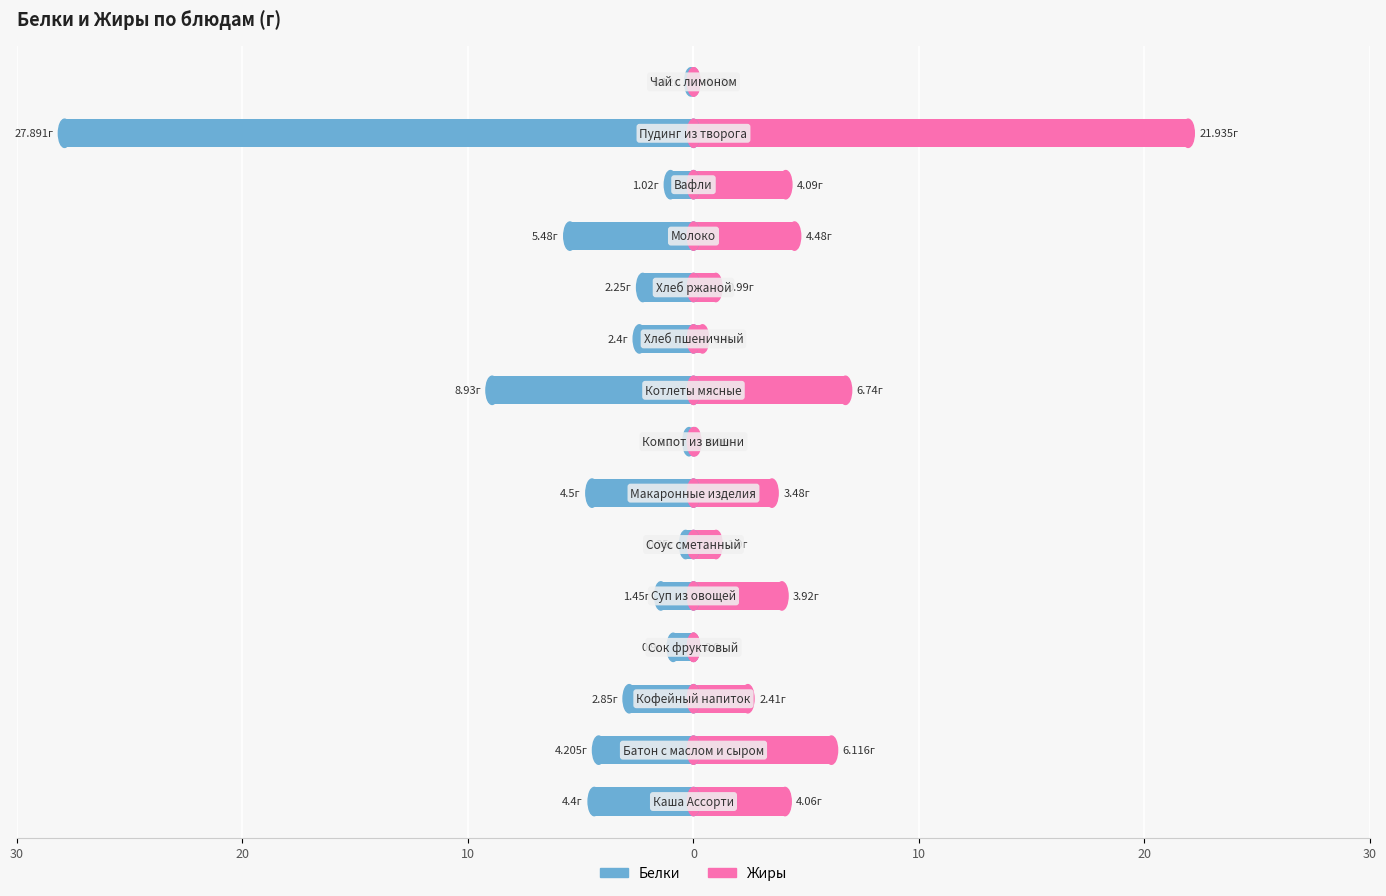

How many groups of bars are there?

15